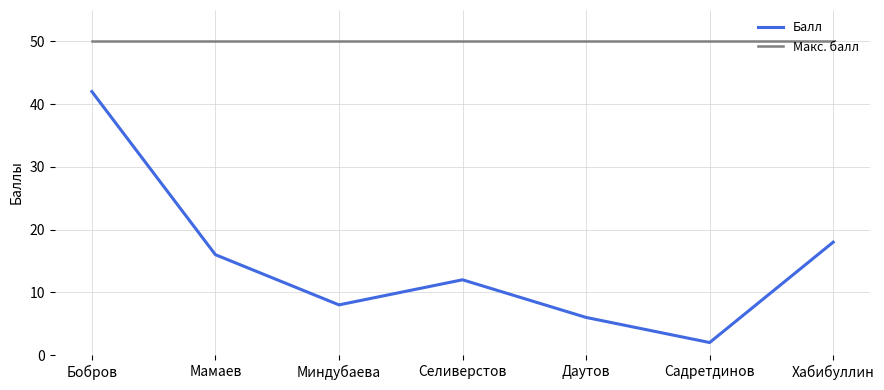

What is the sum of the Макс. балл values at Бобров and Селиверстов?

100